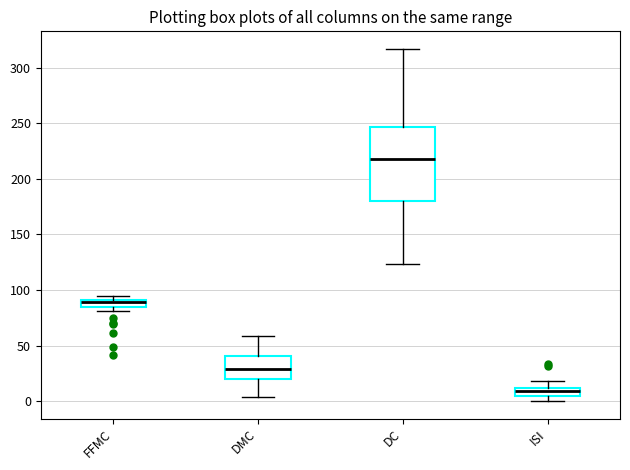

Where is the upper edge of the box for DC on the y-axis? The values are not printed on the chart, so give them approximately, as read against the axis.

245